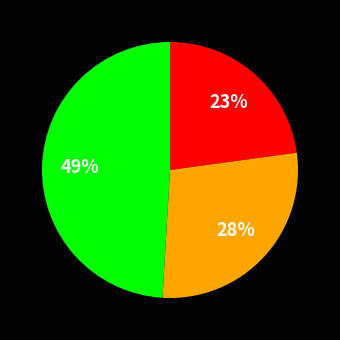

Is there a majority slice in this chart?

No